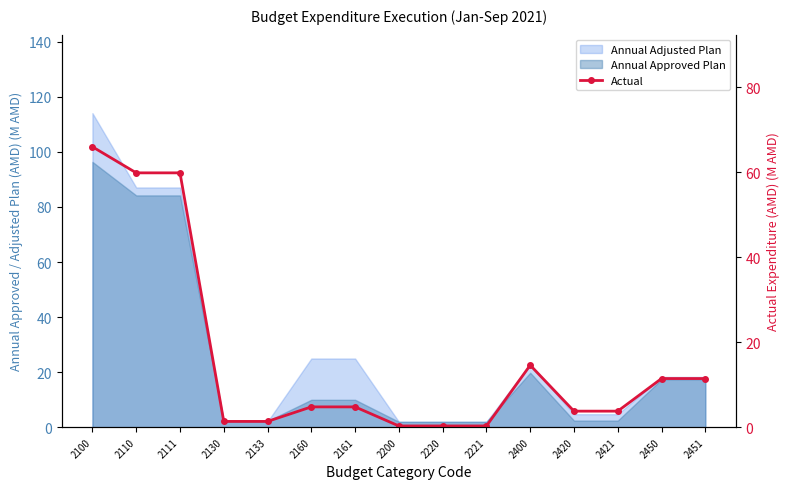

How many lines are shown in the chart?

1